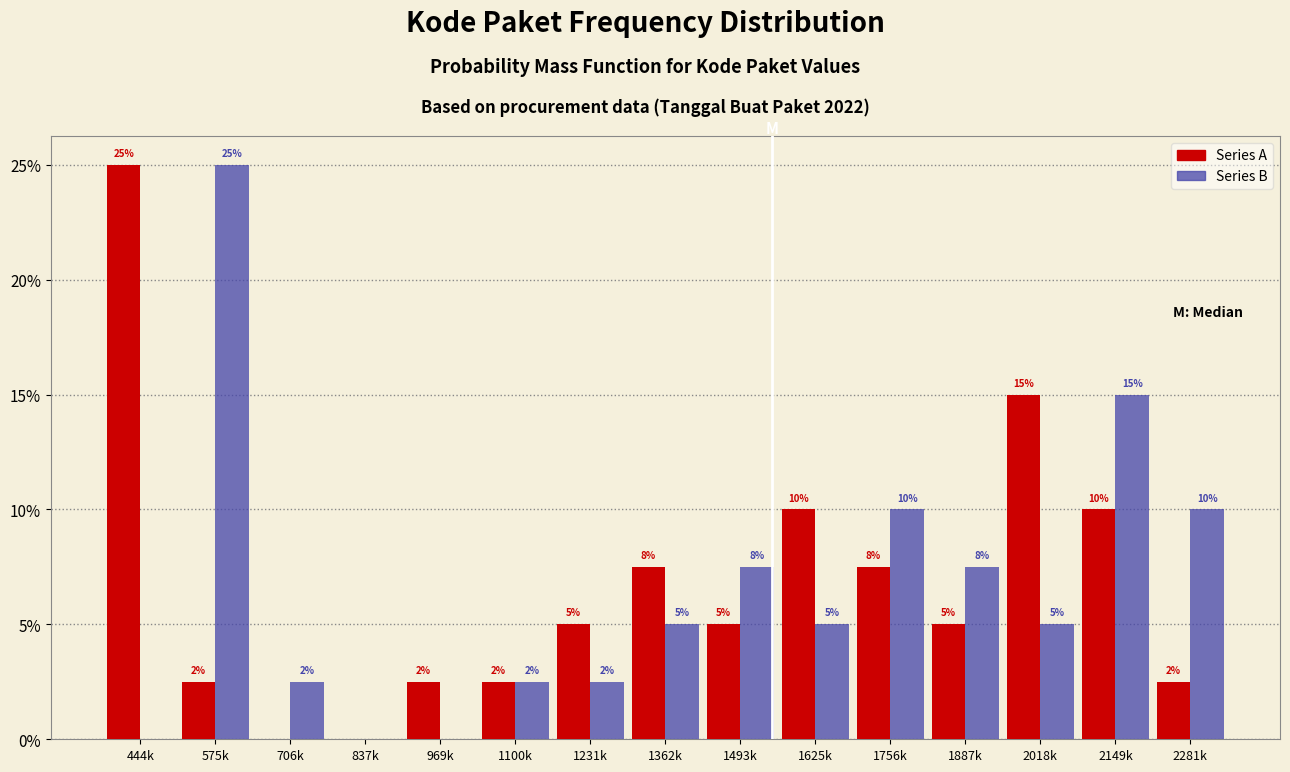

Which series changed the most between 1625k and 2018k?

Series A